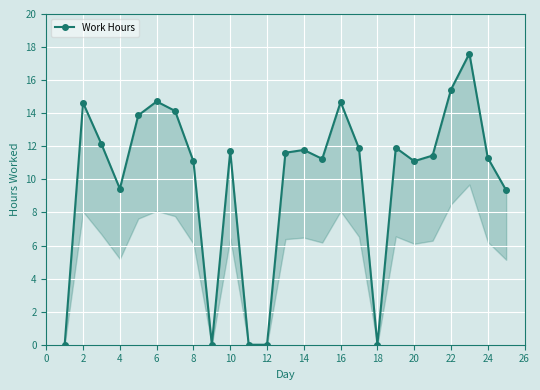

How many data points are less than 11?

7